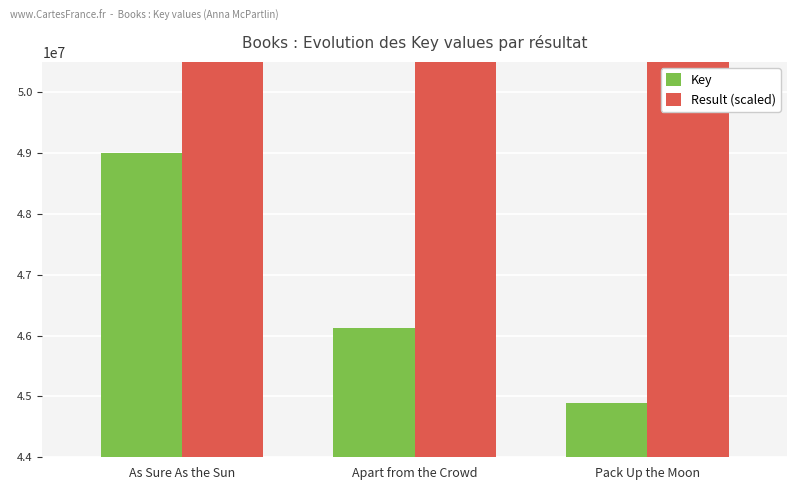

What is the value of the Result (scaled) bar at the 1st from the left?

54500000